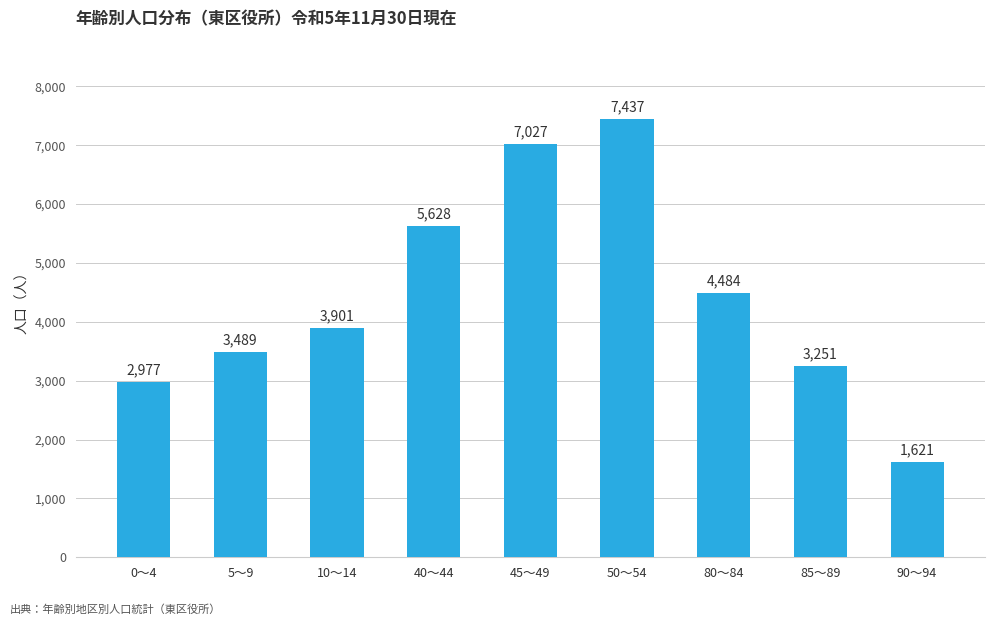

List the labels in order of value, smallest first.

90～94, 0～4, 85～89, 5～9, 10～14, 80～84, 40～44, 45～49, 50～54